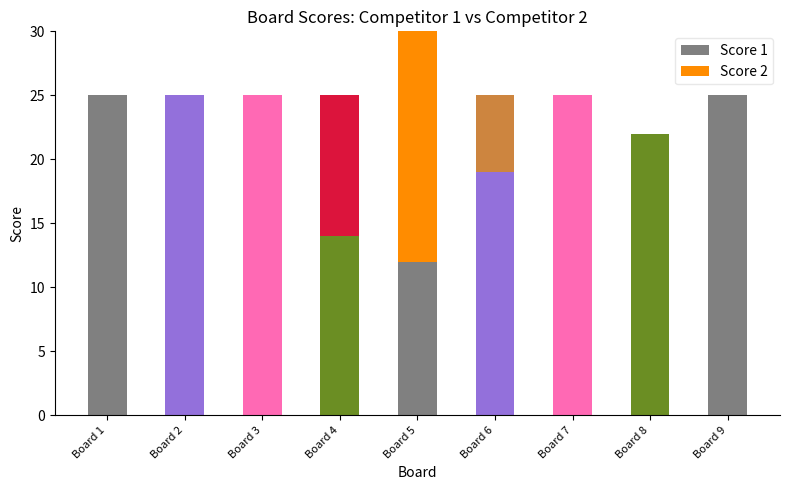

What is the highest value of the Score 1 series?

25